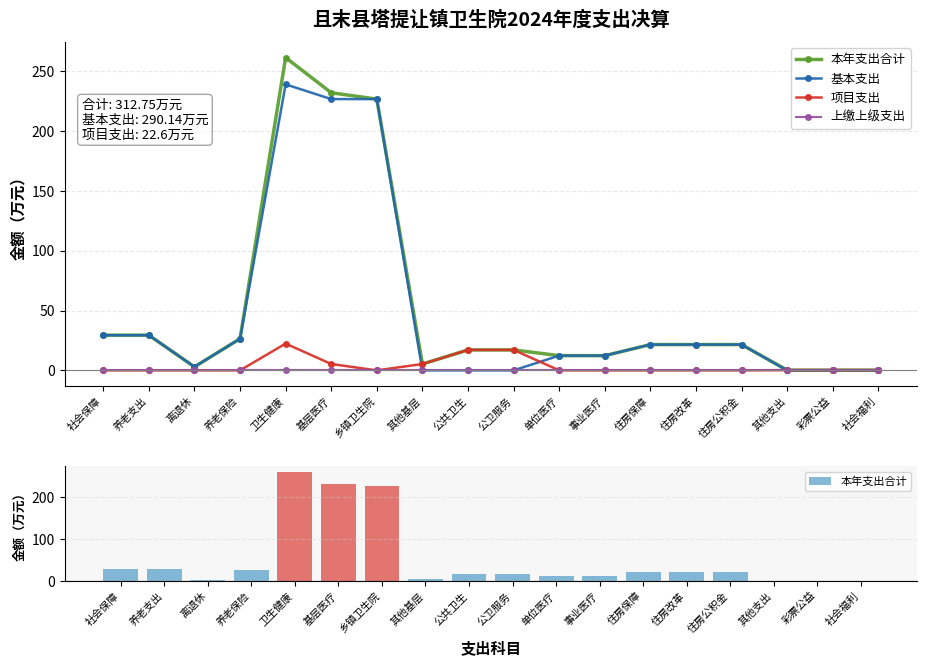

What is the approximate value of 基本支出 at 乡镇卫生院?

226.9